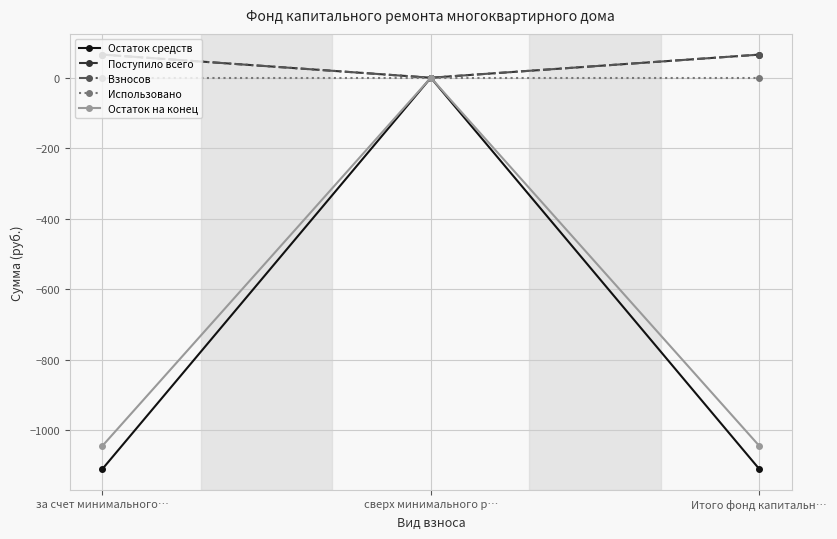

What is the lowest value of the Остаток на конец series?

-1044.3